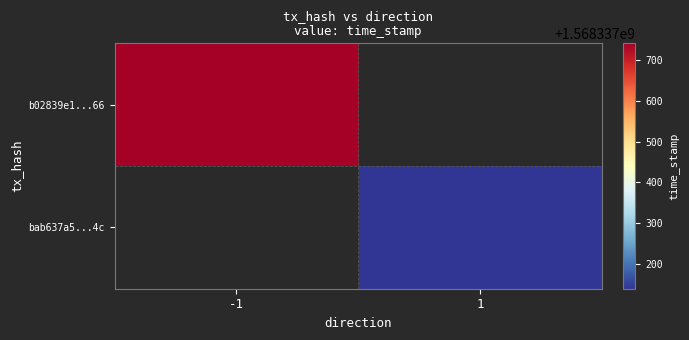

At time_stamp, list the series in order from largest to smallest.

b02839e1961e1710b6bf2b41077827e64f25966, bab637a5b894a630475f4d9269c8bef0256804c